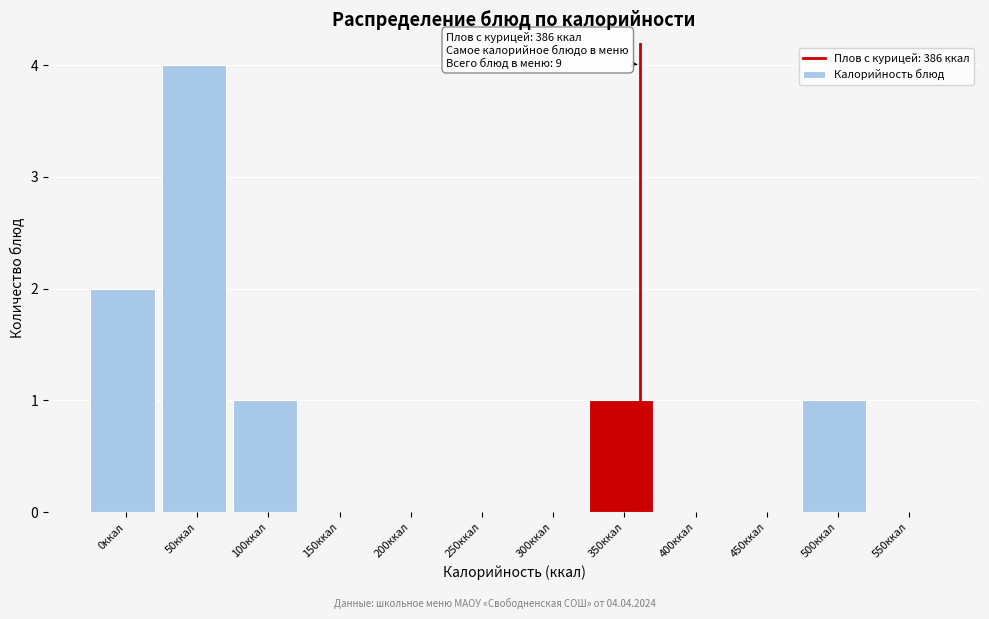

Reading left to right, what are all the values shown in this chart?

0ккал=2	50ккал=4	100ккал=1	150ккал=0	200ккал=0	250ккал=0	300ккал=0	350ккал=1	400ккал=0	450ккал=0	500ккал=1	550ккал=0